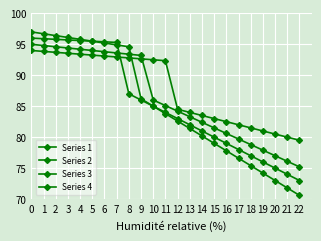

What is the sum of the Series 2 values at 18 and 9?

172.0